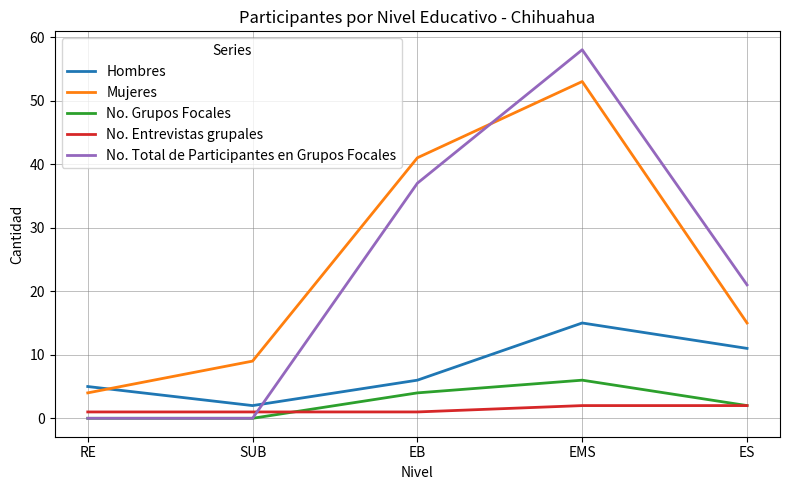

At which category is the sum across all series the highest?

EMS